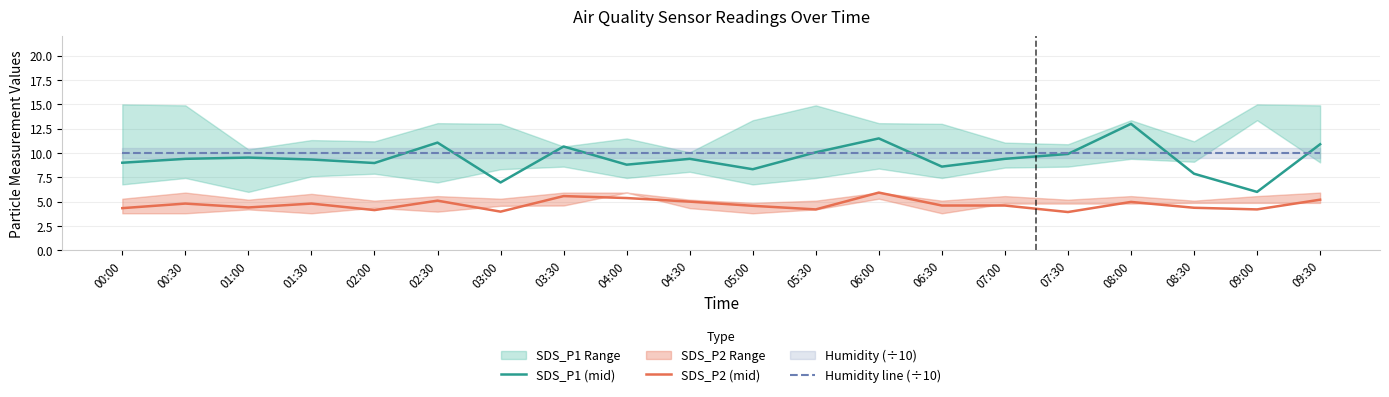

What is the total value across all series at 07:30?

23.8